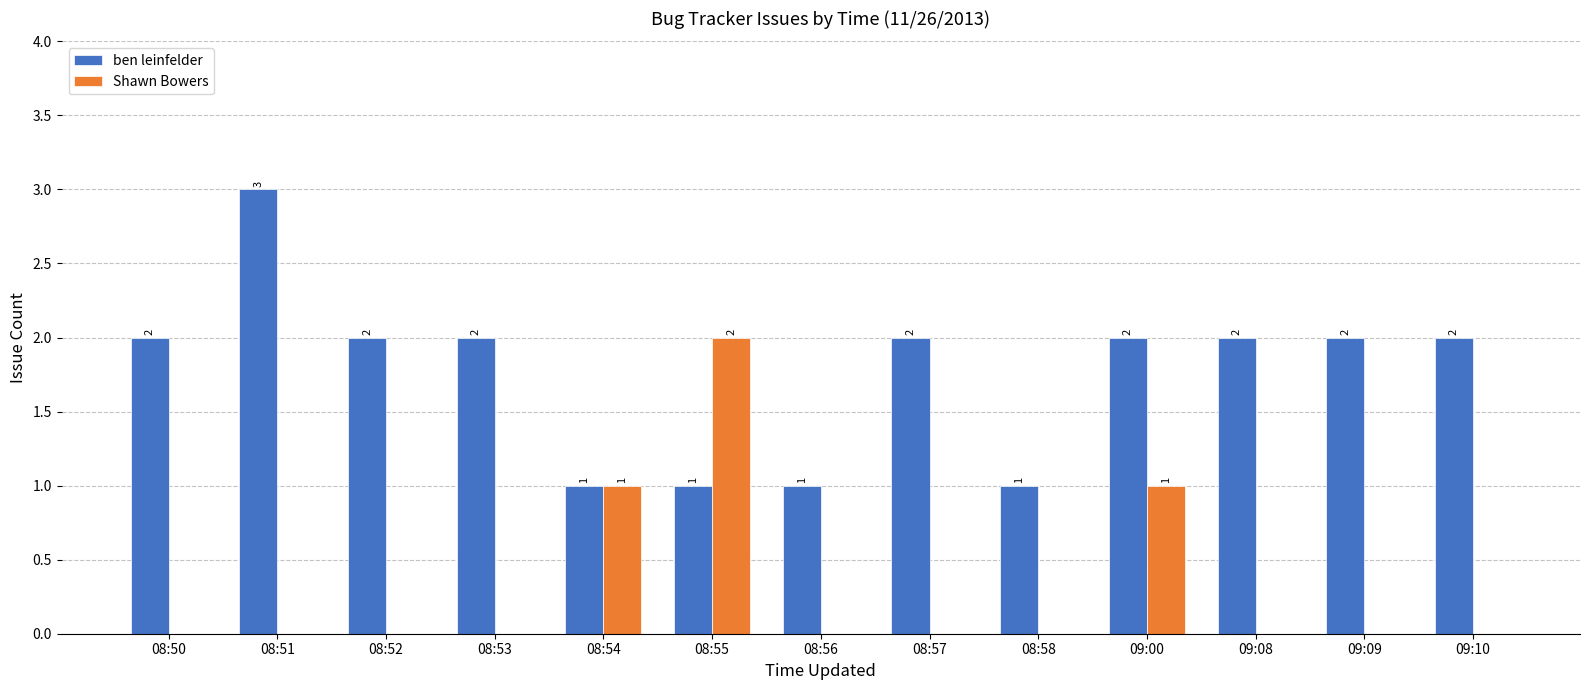

What is the maximum value shown in the chart?

3